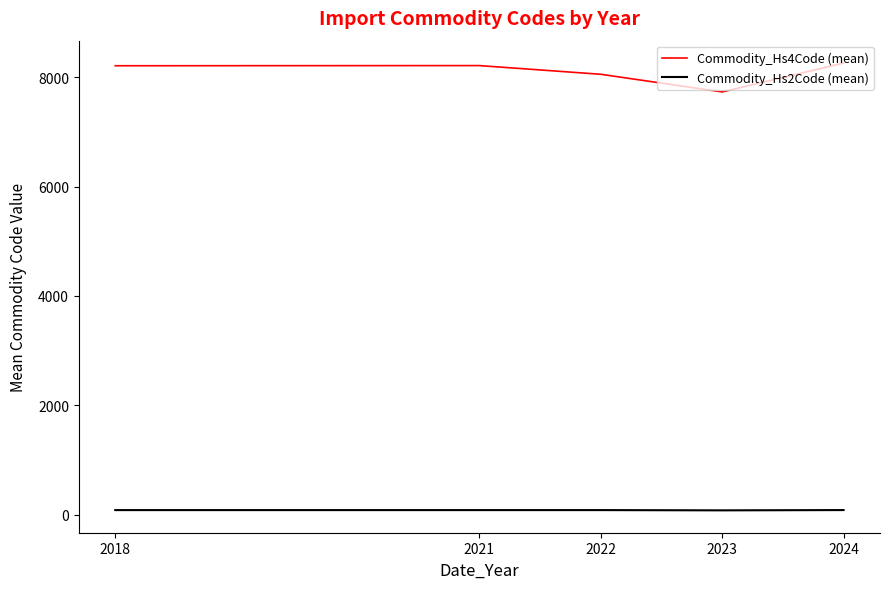

What is the maximum value for Commodity_Hs4Code (mean)?

8260.7